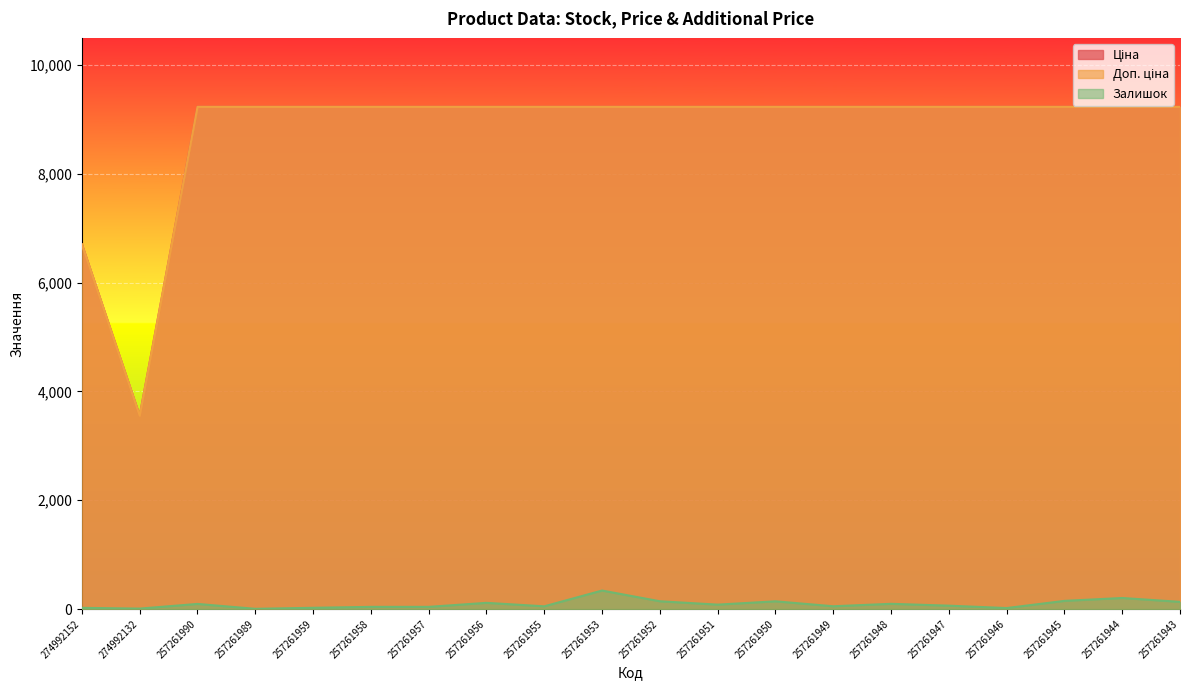

Reading left to right, transcribe all the data shown in this chart.

Залишок: 274992152=23.0	274992132=9.0	257261990=95.0	257261989=5.0	257261959=24.0	257261958=41.0	257261957=41.0	257261956=115.0	257261955=51.0	257261953=341.0	257261952=144.0	257261951=82.0	257261950=143.0	257261949=52.0	257261948=97.0	257261947=63.0	257261946=19.0	257261945=151.0	257261944=204.0	257261943=133.0
Ціна: 274992152=6705.7	274992132=3554.0	257261990=9233.4	257261989=9233.4	257261959=9233.4	257261958=9233.4	257261957=9233.4	257261956=9233.4	257261955=9233.4	257261953=9233.4	257261952=9233.4	257261951=9233.4	257261950=9233.4	257261949=9233.4	257261948=9233.4	257261947=9233.4	257261946=9233.4	257261945=9233.4	257261944=9233.4	257261943=9233.4
Доп. ціна: 274992152=6705.7	274992132=3554.0	257261990=9233.4	257261989=9233.4	257261959=9233.4	257261958=9233.4	257261957=9233.4	257261956=9233.4	257261955=9233.4	257261953=9233.4	257261952=9233.4	257261951=9233.4	257261950=9233.4	257261949=9233.4	257261948=9233.4	257261947=9233.4	257261946=9233.4	257261945=9233.4	257261944=9233.4	257261943=9233.4